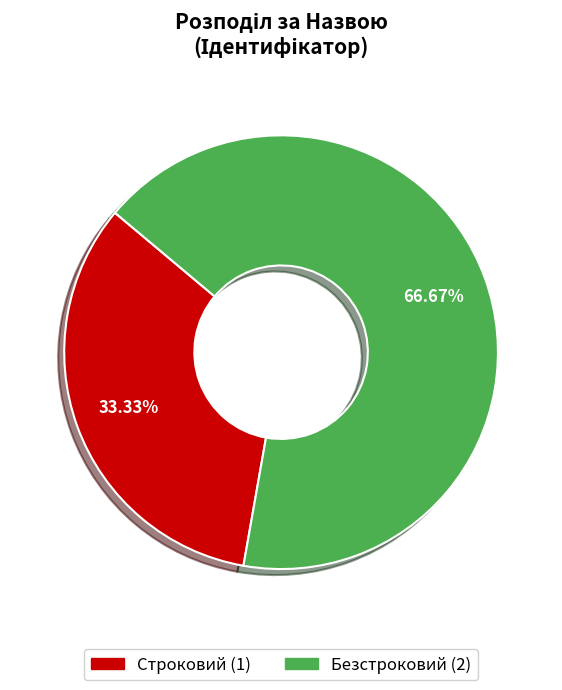

Which slice is the largest?

Безстроковий